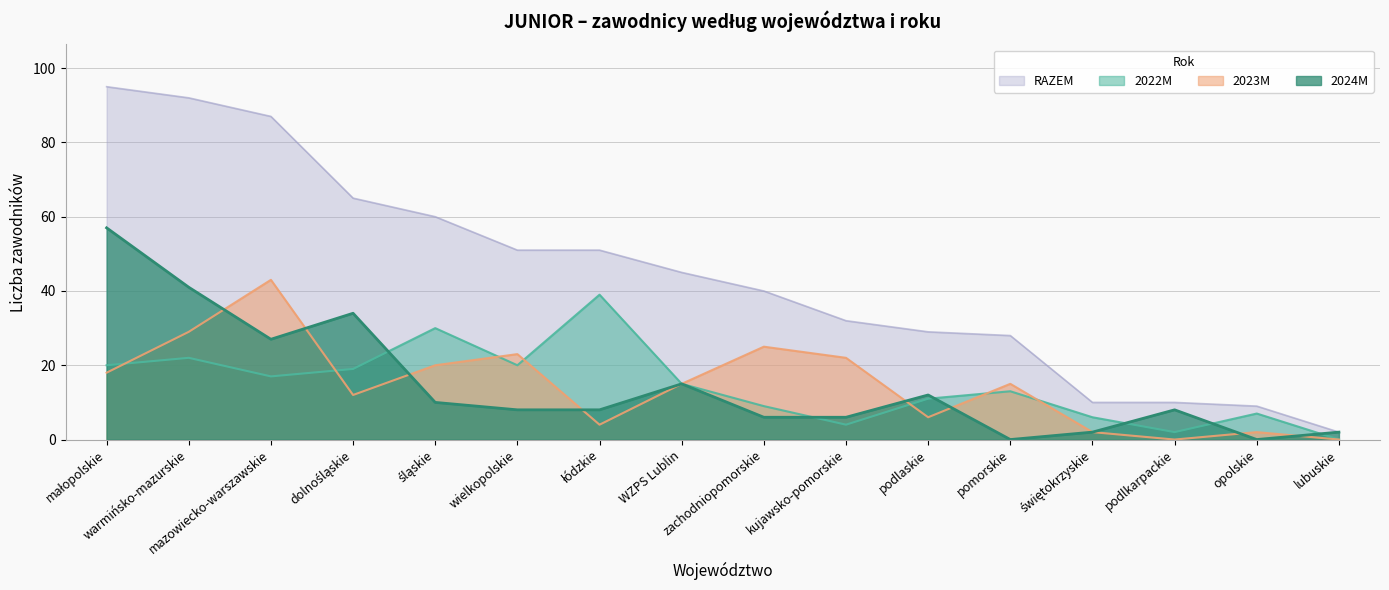

What is the total value across all series at pomorskie?

56